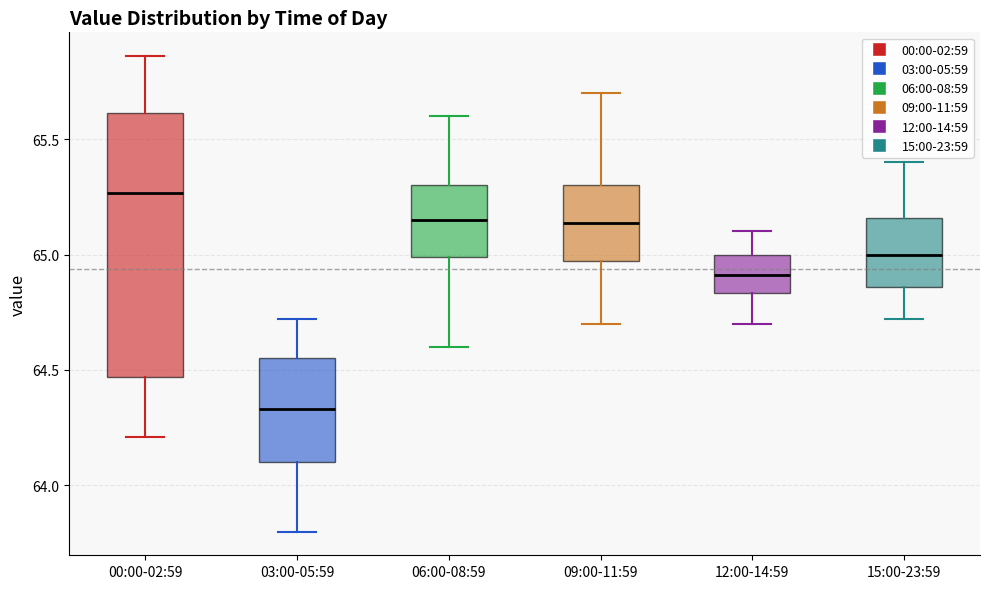

Which box's median line is the lowest?

03:00-05:59